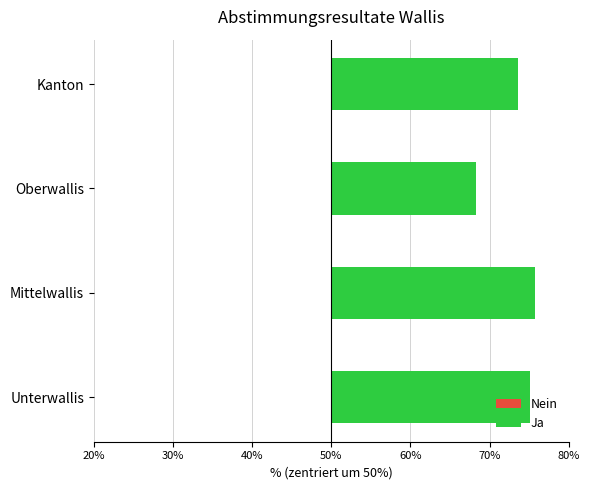

What is the highest value of the Nein series?

25.7